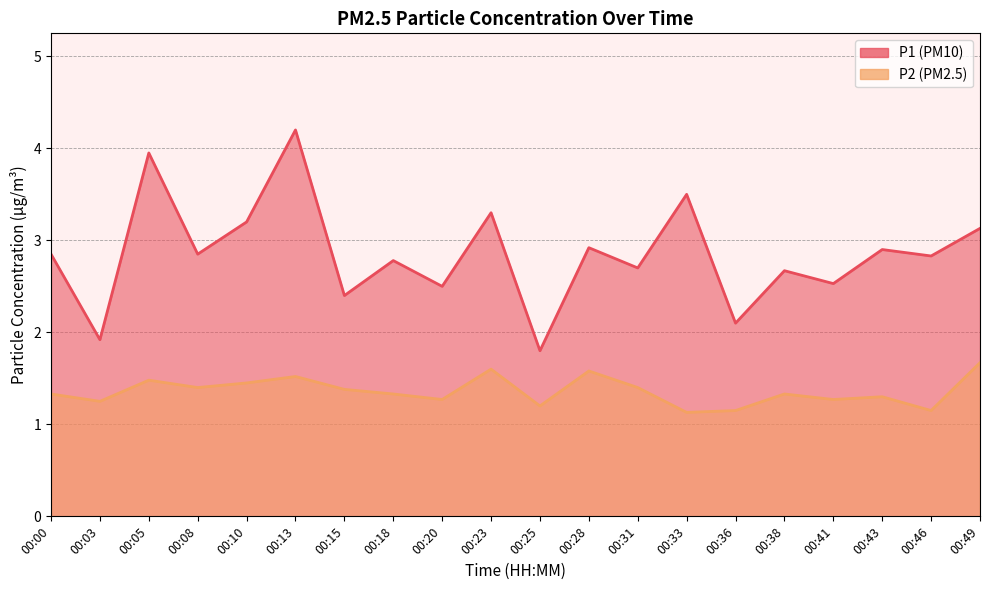

Which category has the lowest value in the P1 series?

00:25